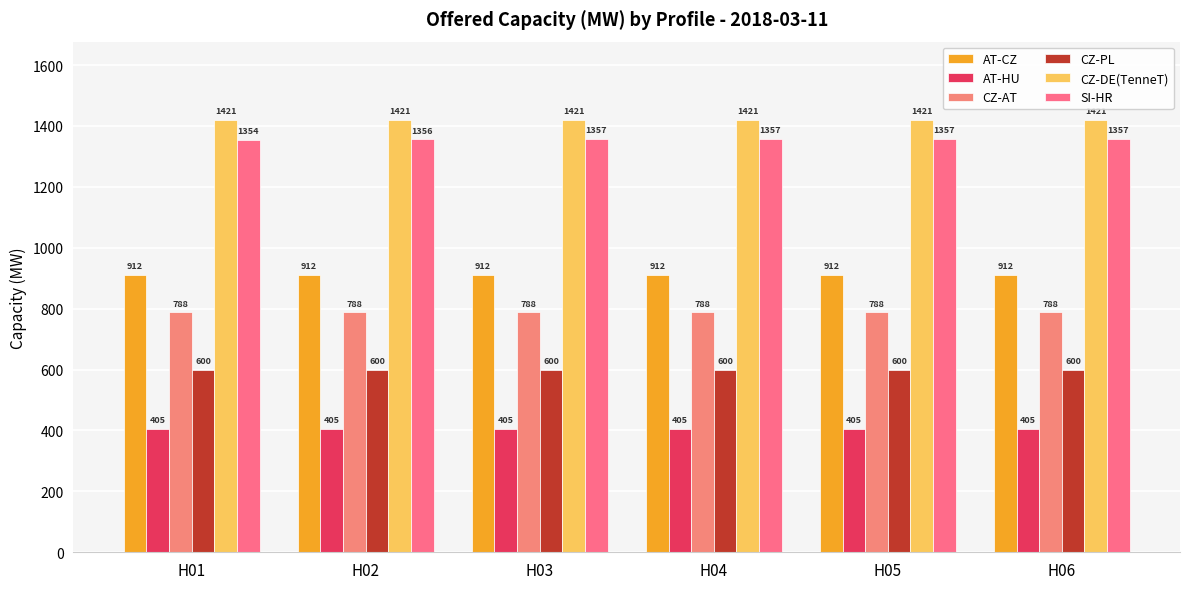

What is the total value across all series at H01?

5480